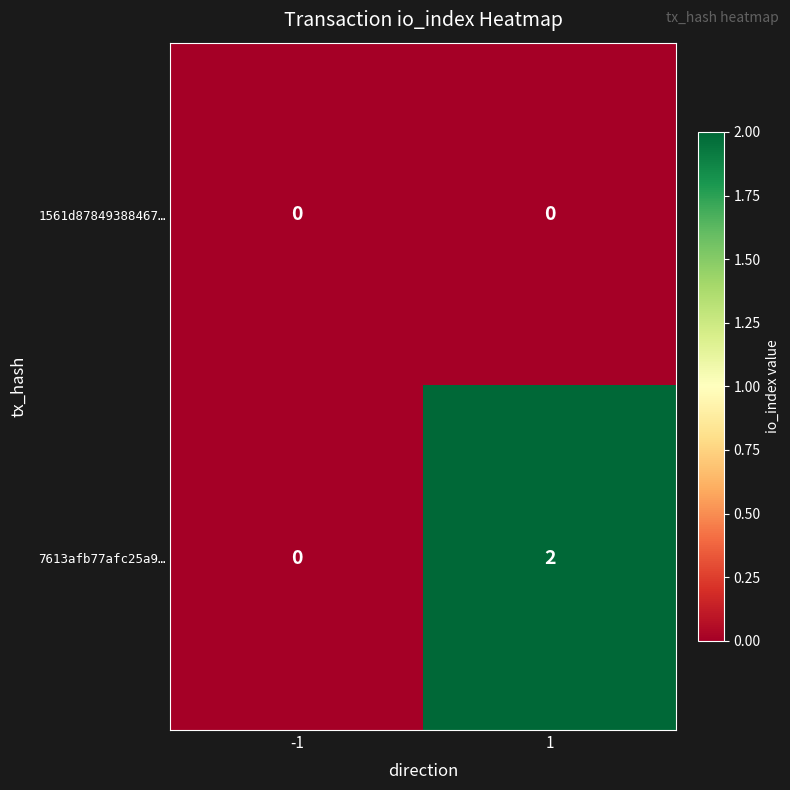

True or false: 1561d87849388467… has a value of 0 at 1.

True